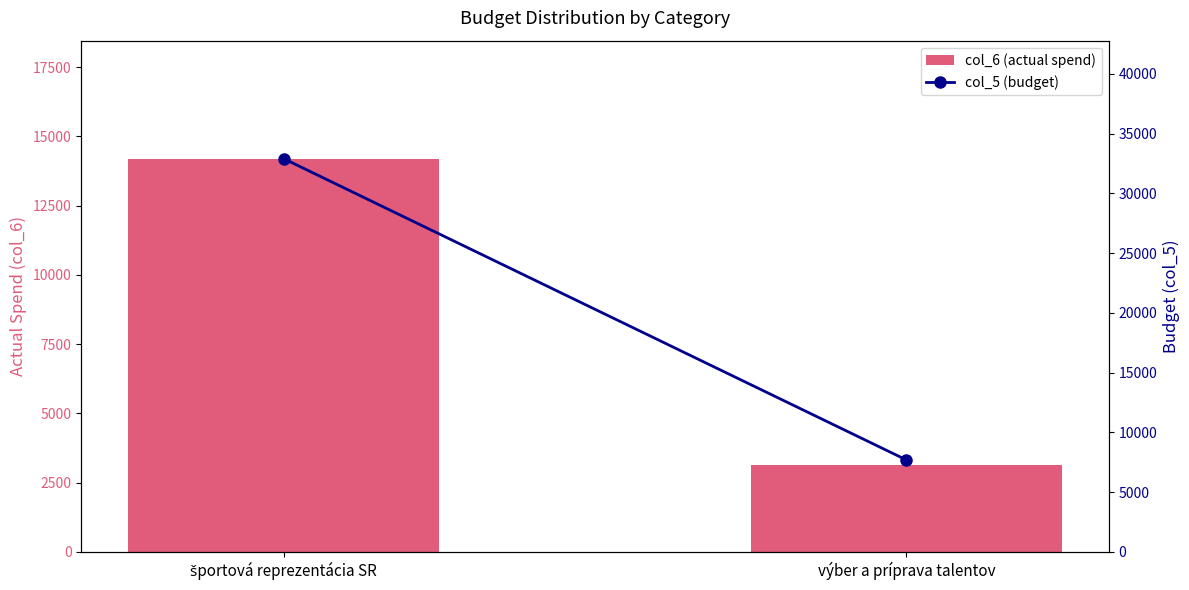

How many data points in col_6 (actual spend) are less than 14198?

1